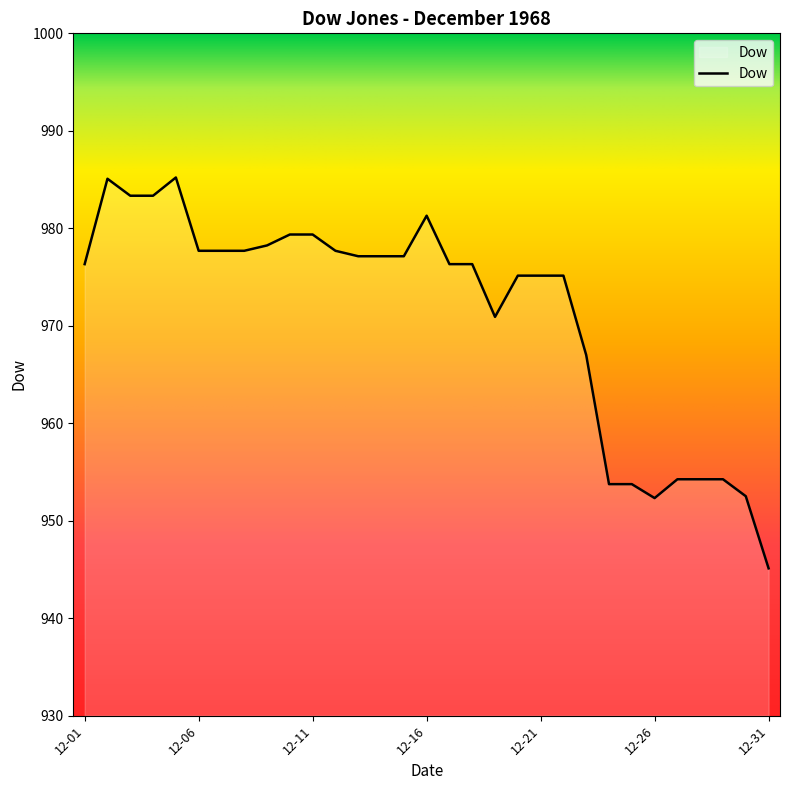

What is the smallest value displayed?

945.1